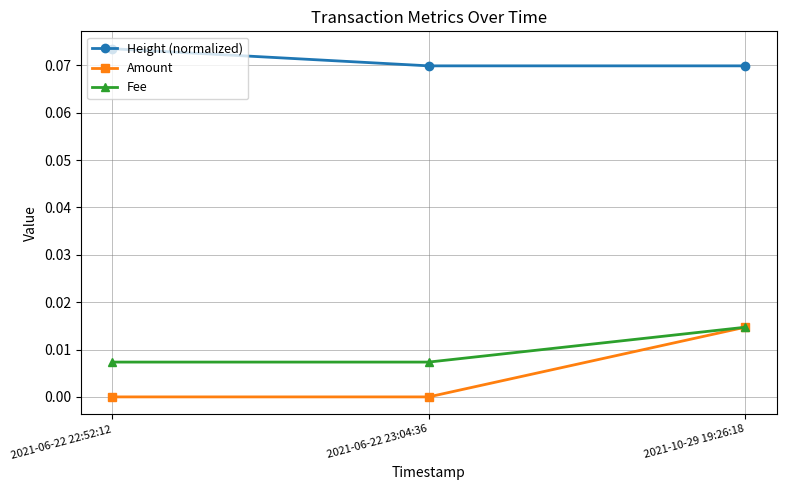

What are all the series names shown in the legend?

Height (normalized), Amount, Fee